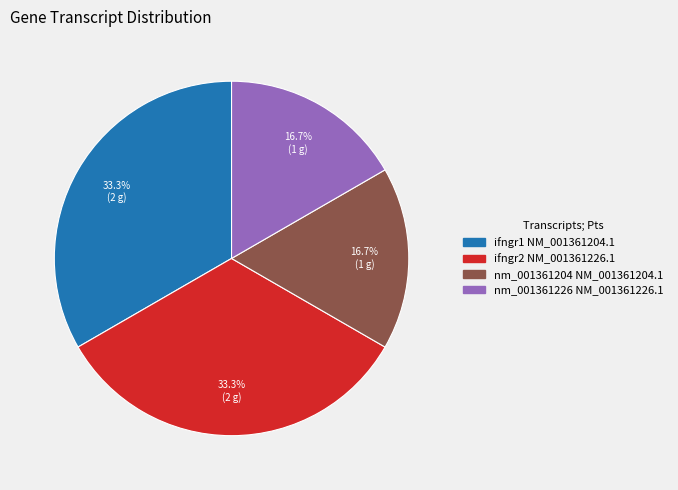

How many slices are in this pie chart?

4